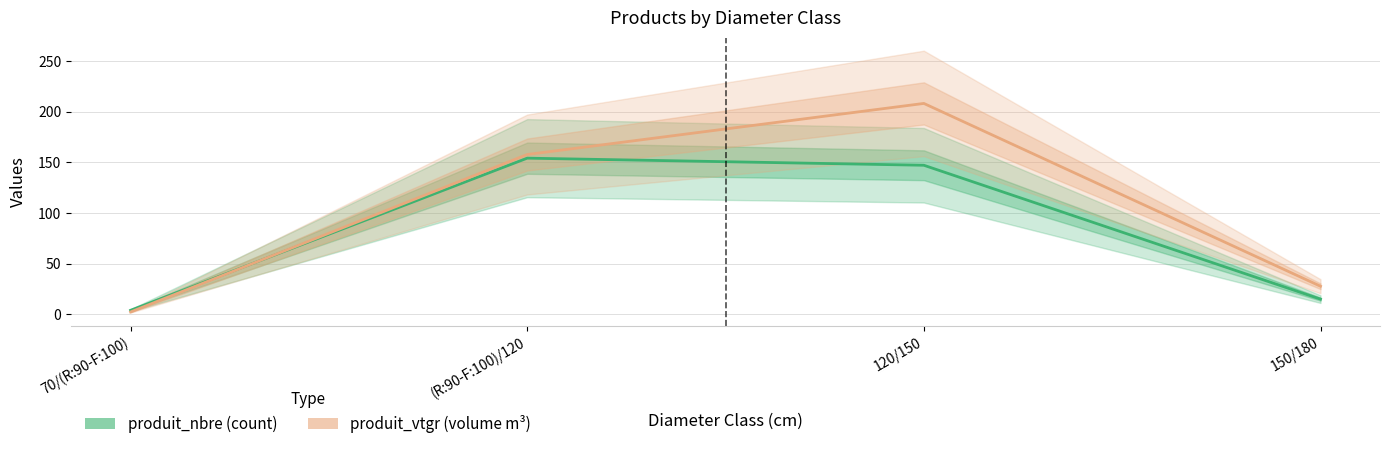

True or false: produit_vtgr and produit_nbre cross at least once.

True